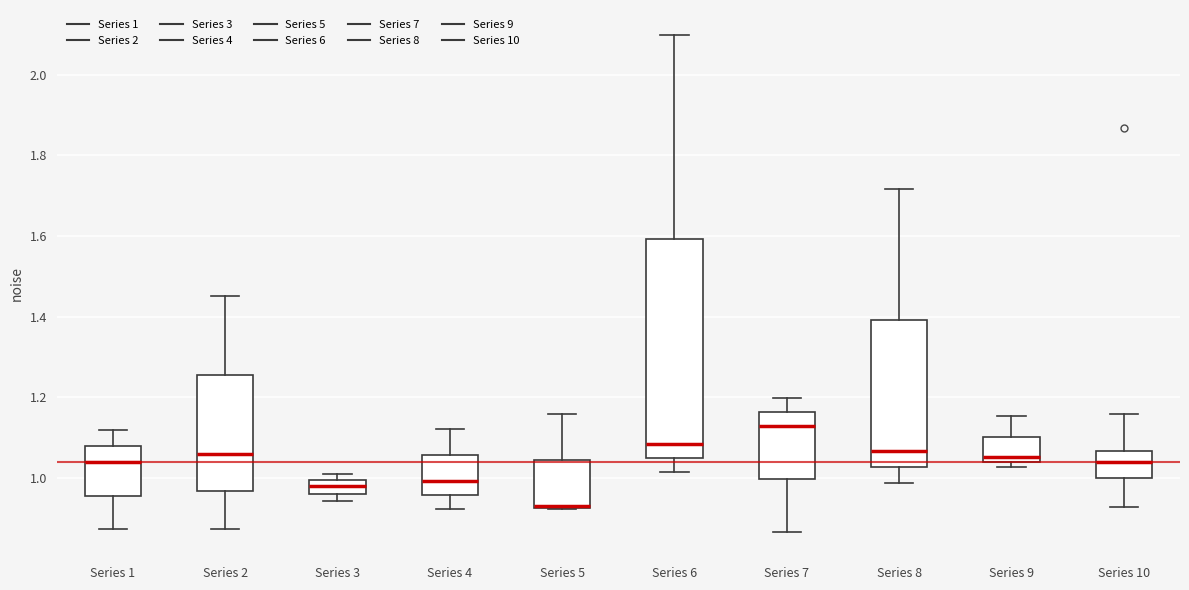

Comparing the boxes themselves (not the whiskers), which one is the tallest?

Series 6